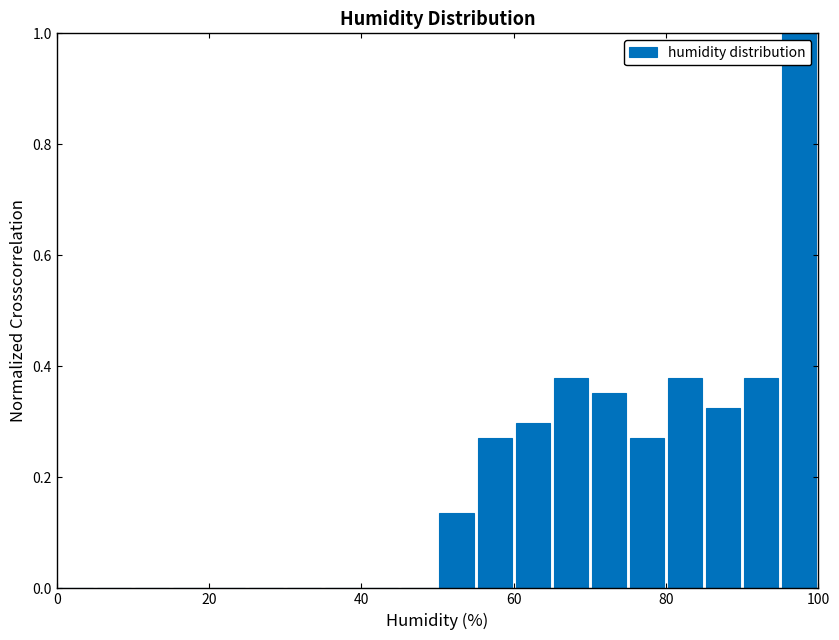

Around what value on the x-axis is the tallest bar? Give the approximate position of its centre, as read against the axis.

98